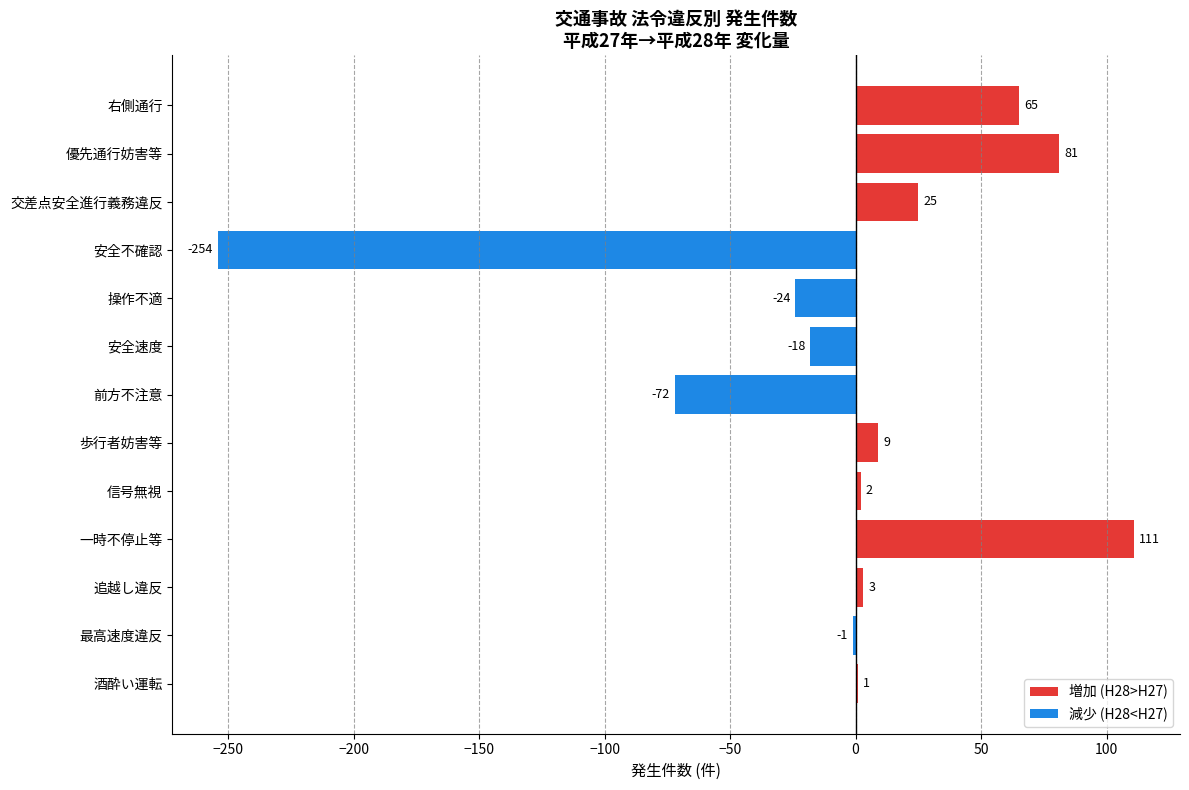

Which has a higher value, 歩行者妨害等 or 追越し違反?

歩行者妨害等